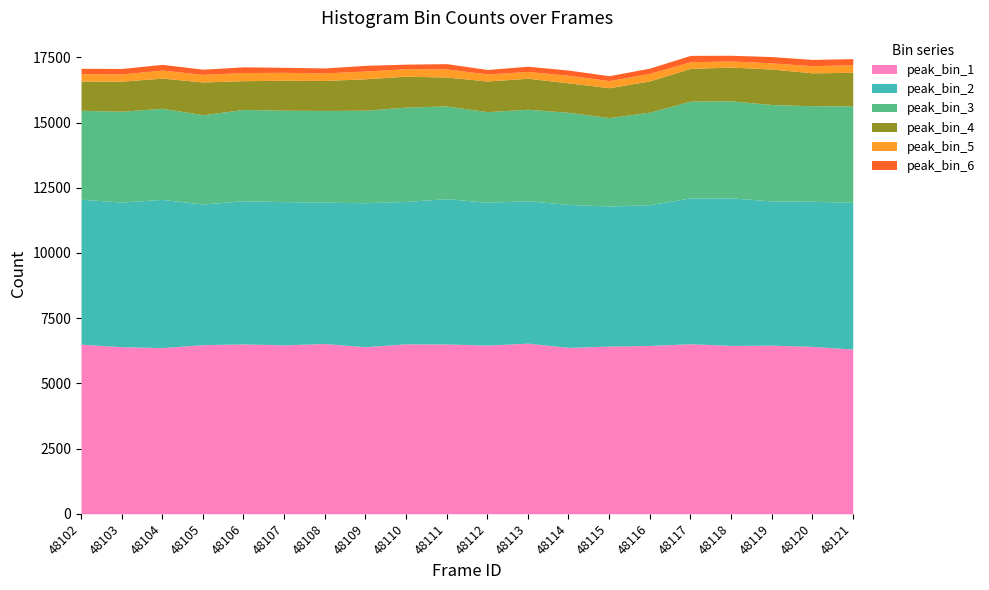

What is the average value of the peak_bin_3 series?

3550